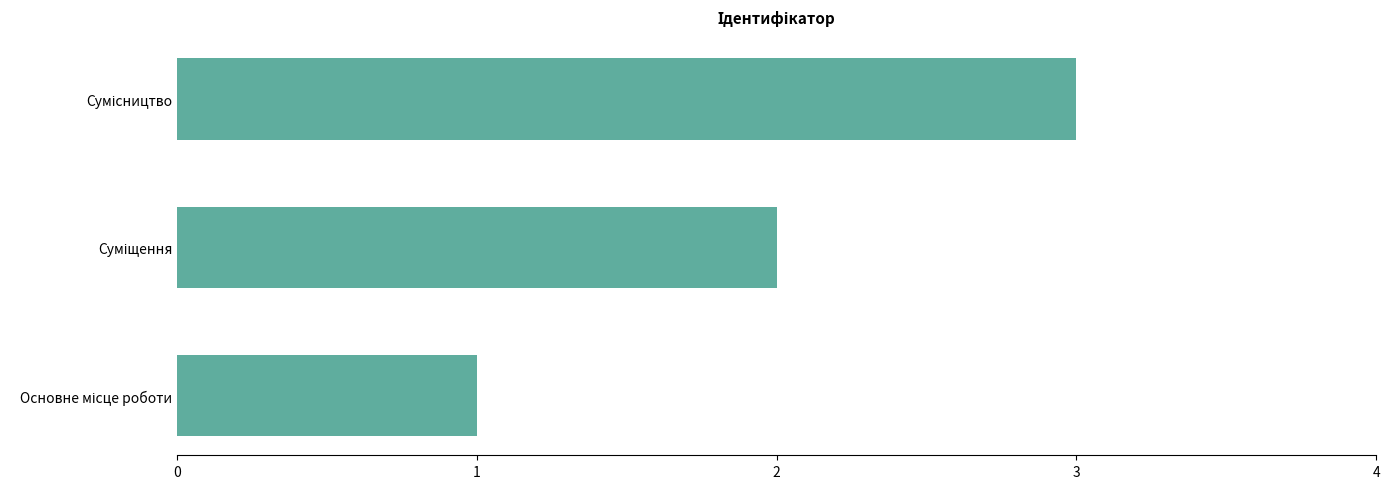

How many series are shown in this chart?

1